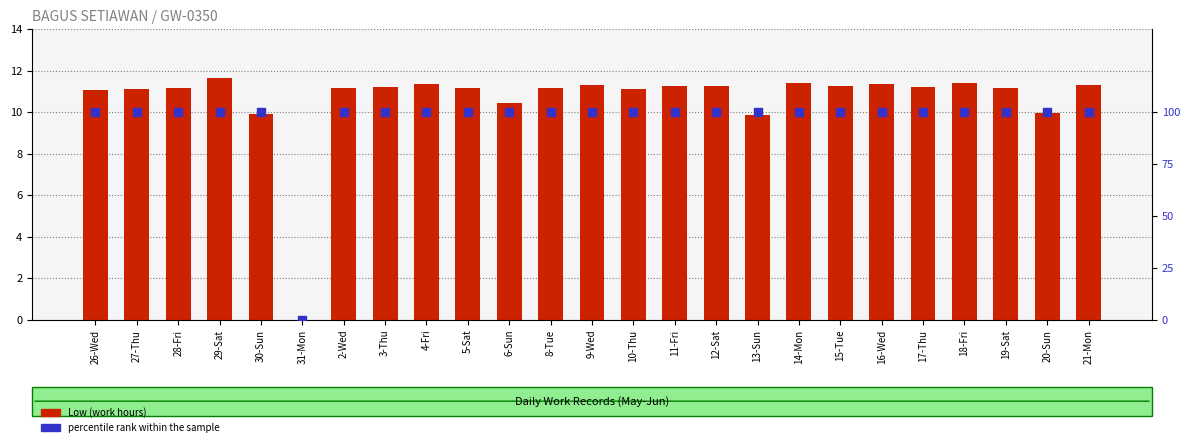

Which series has the largest total across all categories?

percentile rank within the sample